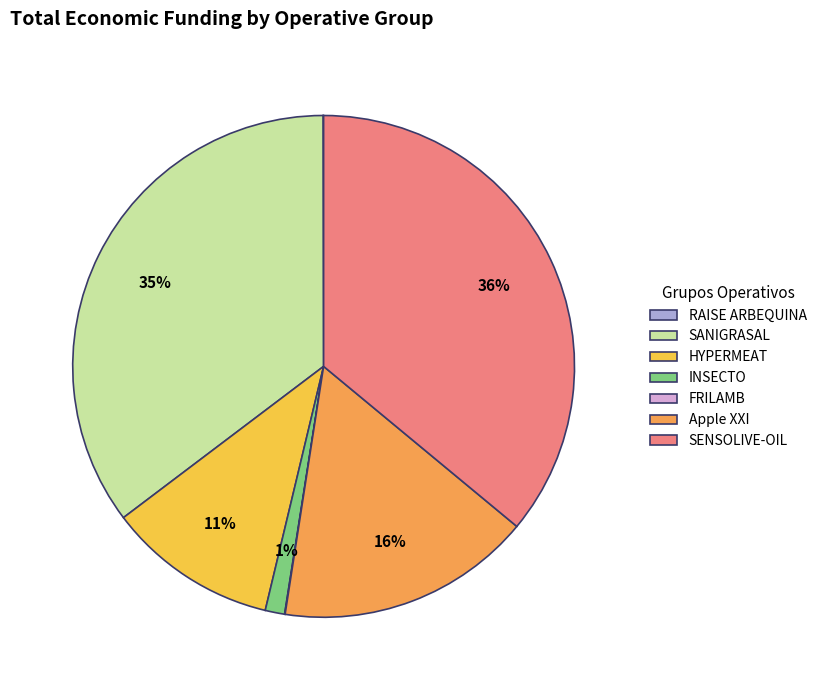

What is the ratio of the value at SENSOLIVE-OIL to the value at SANIGRASAL?

1.0